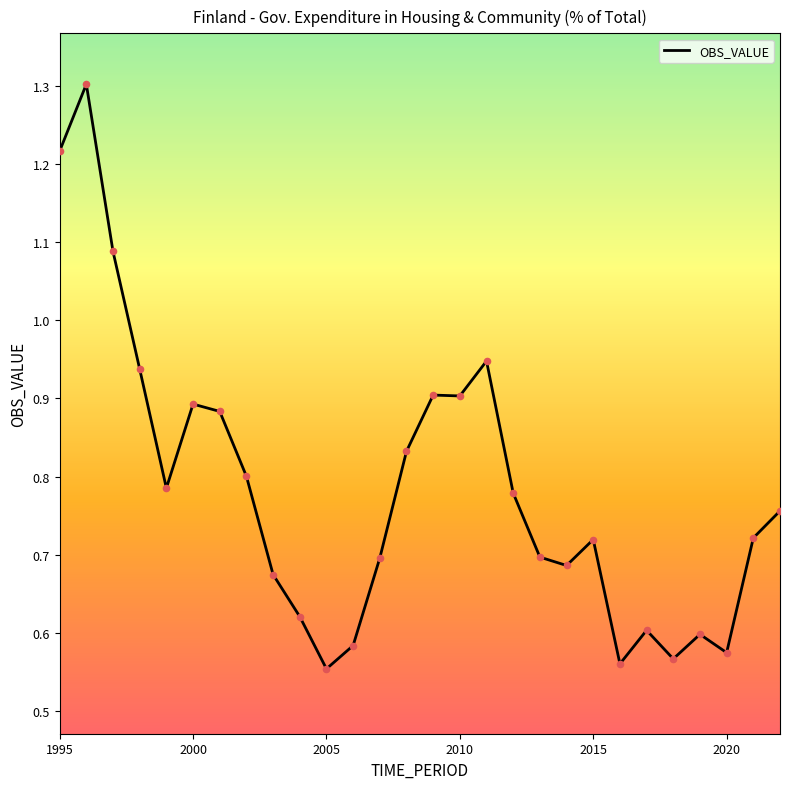

What is the maximum value shown in the chart?

1.3